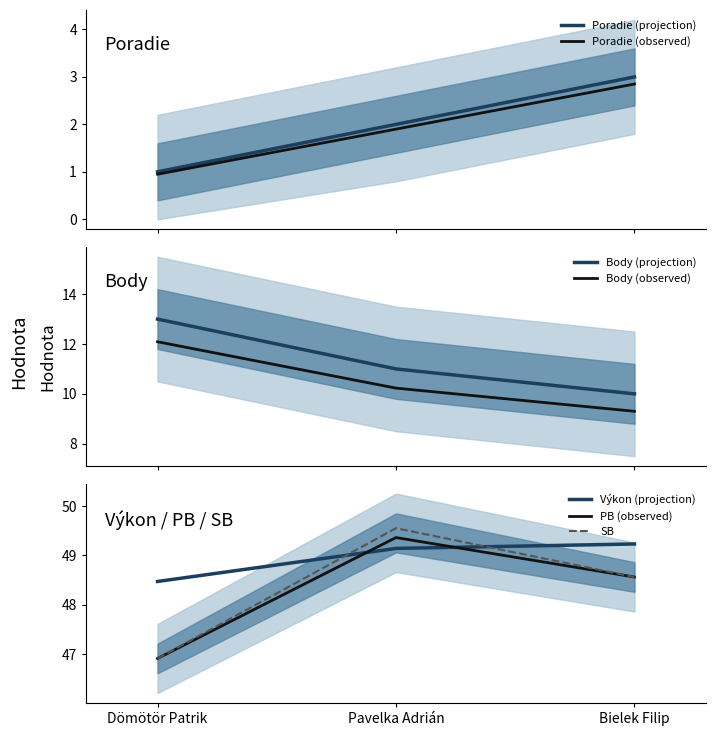

At which category is the sum across all series the highest?

Pavelka Adrián